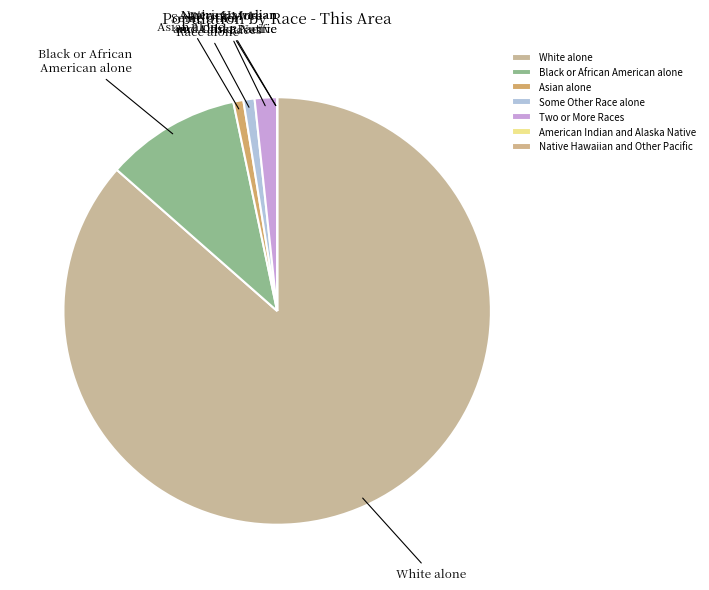

Is it true that Some Other Race alone is 15% of the pie?

False